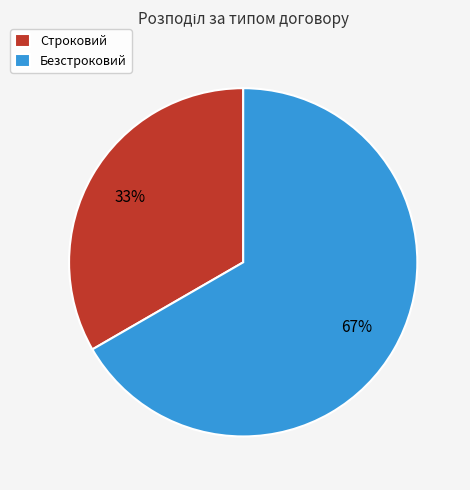

Which slice is the smallest?

Строковий